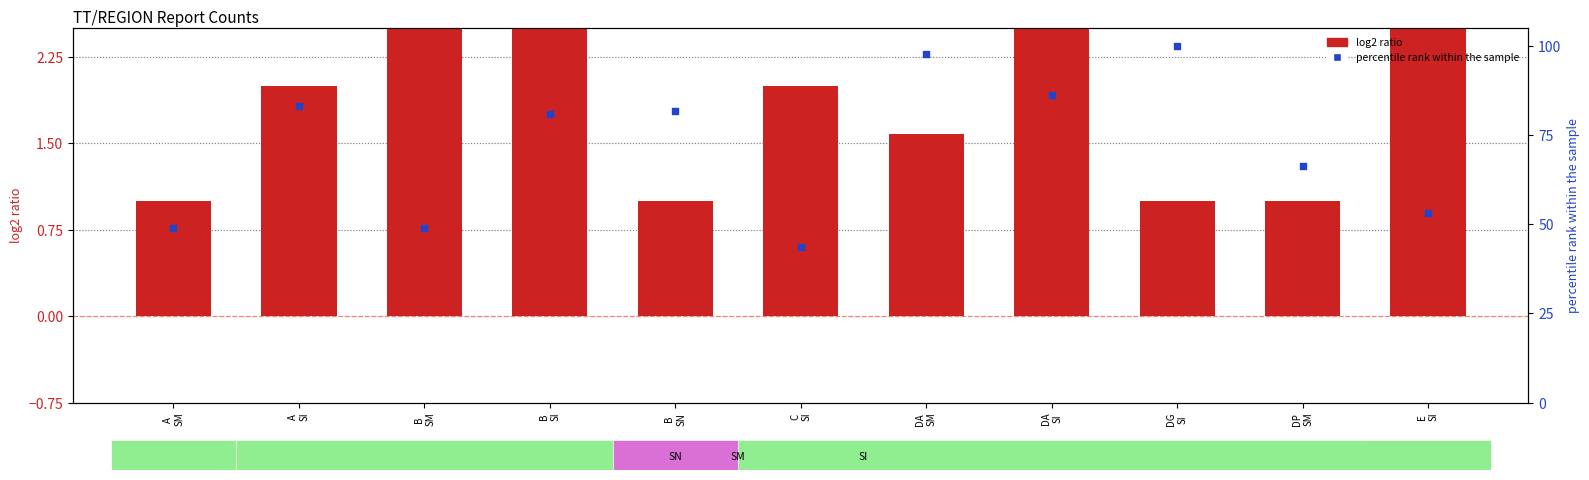

Which series has the largest total across all categories?

percentile rank within the sample